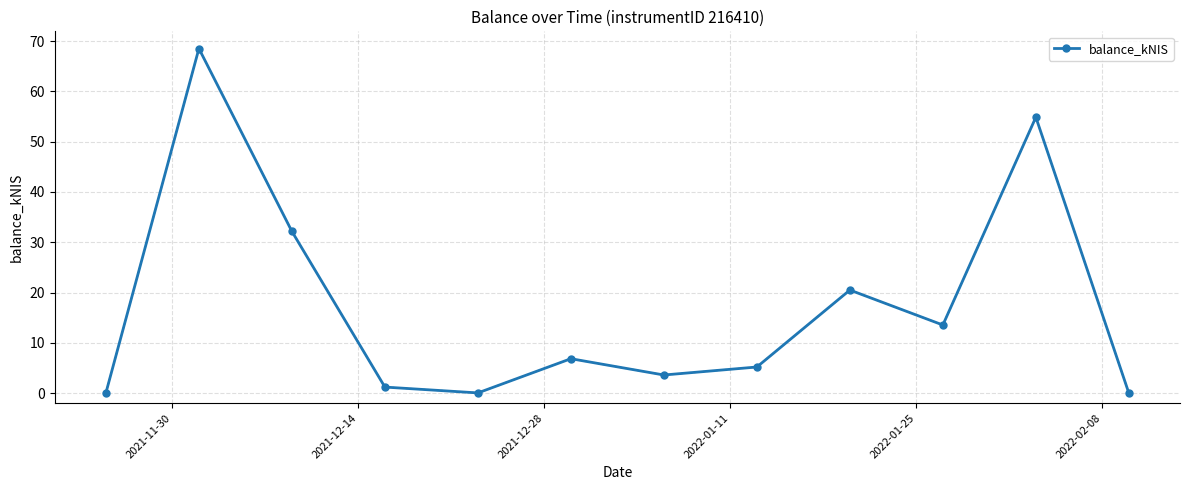

How many lines are shown in the chart?

1